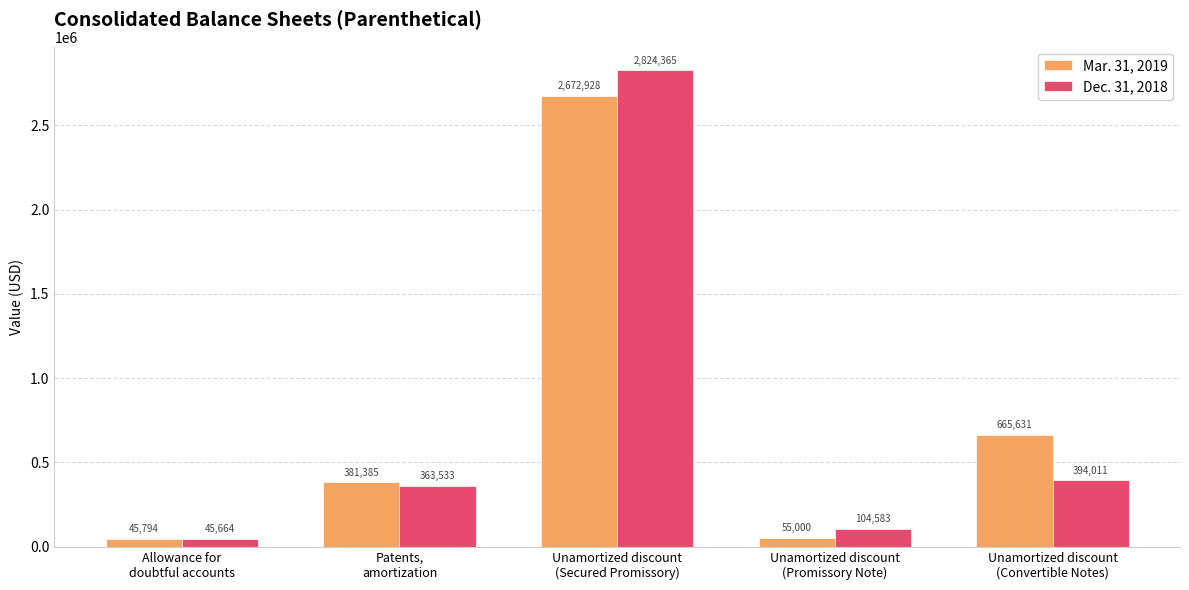

Which label corresponds to the smallest value in the chart?

Allowance for
doubtful accounts